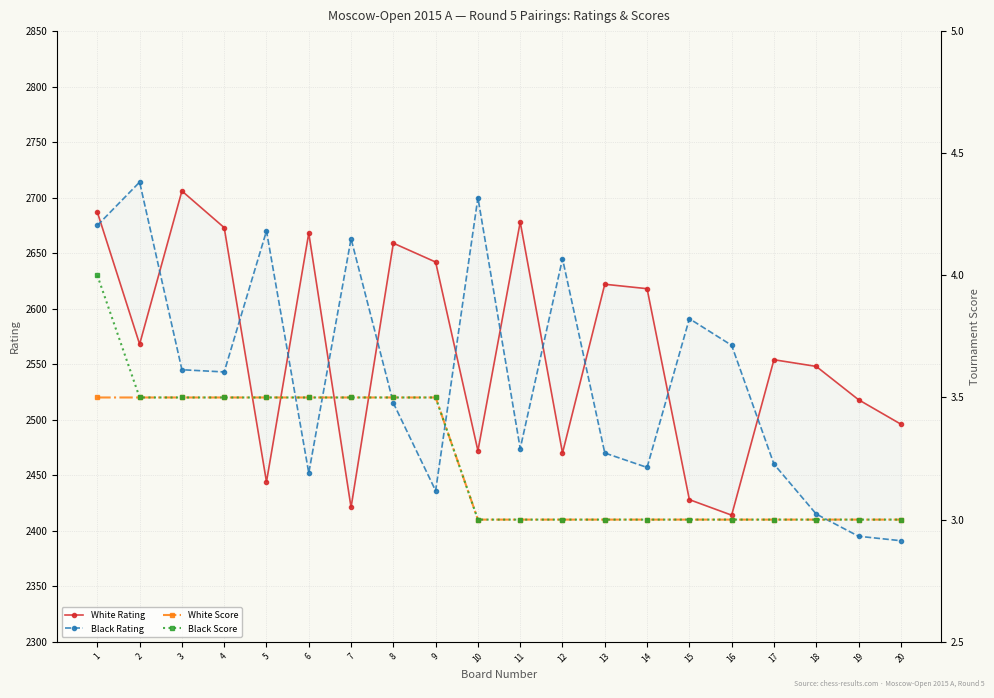

How many intersections are there between Black Rating and White Rating?

12